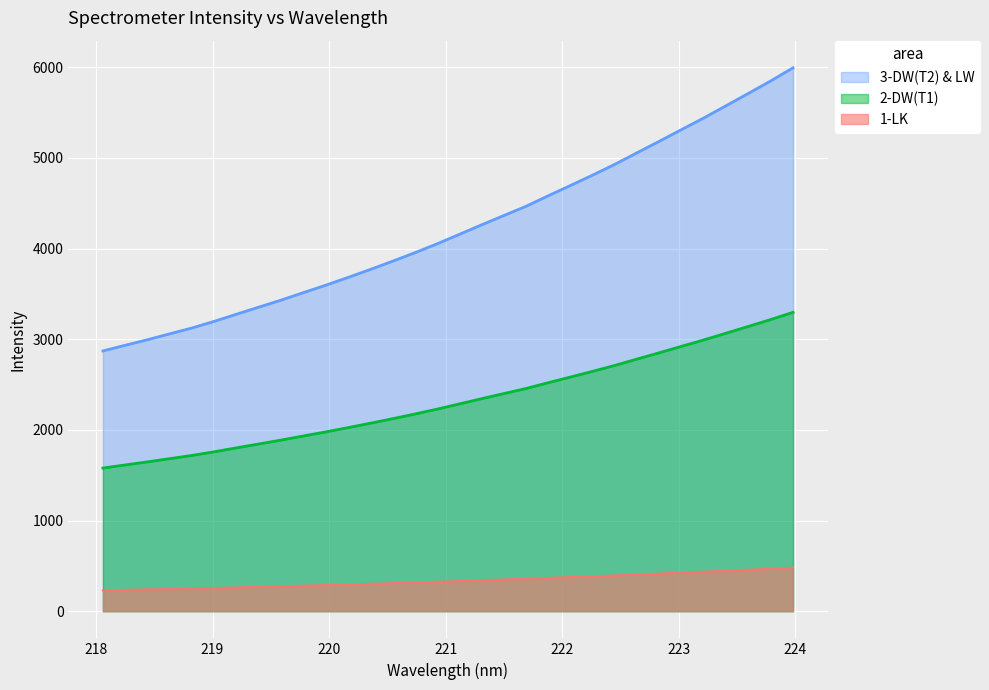

Where does the data first go above 4156?

221.1174